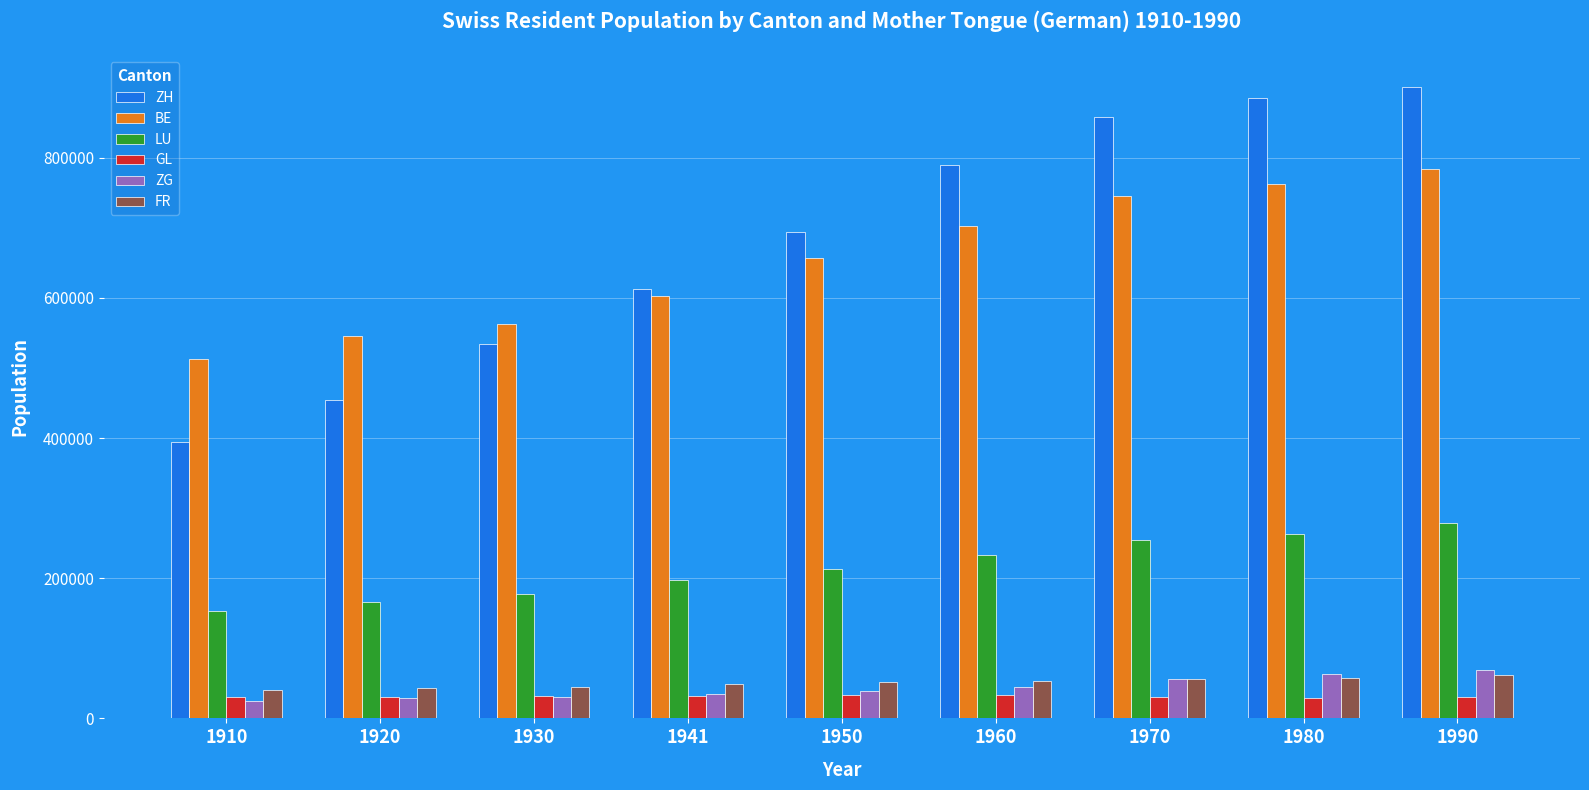

What is the difference between the highest and lowest values at 1910?

487357